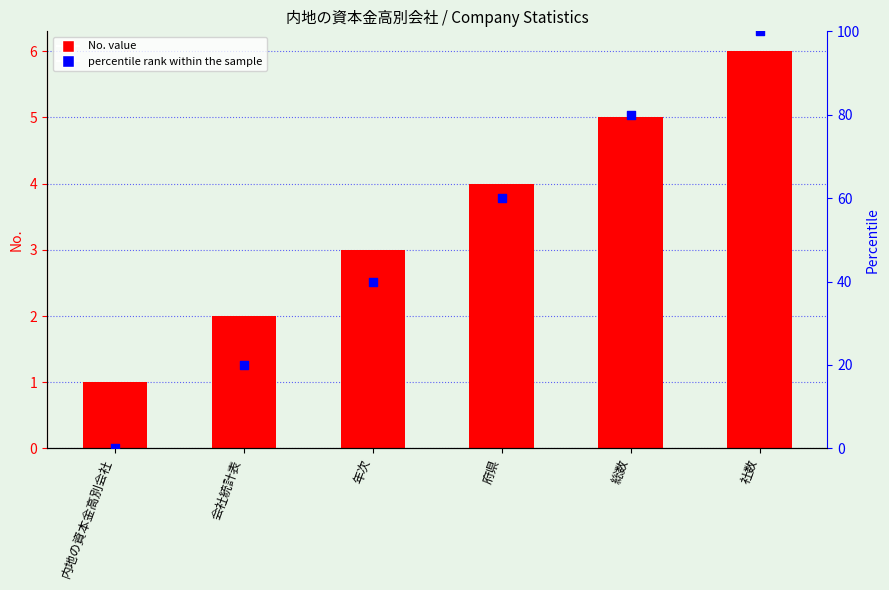

Which series has the widest spread of Y values?

percentile rank within the sample